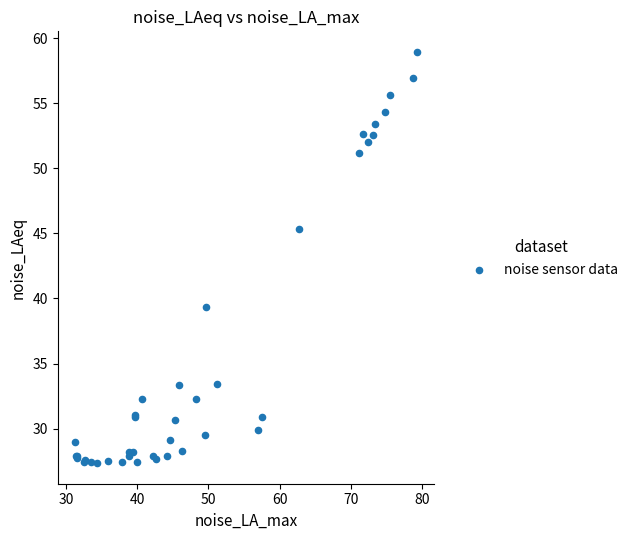

What Y value in the scatter plot is closest to 43?

45.3